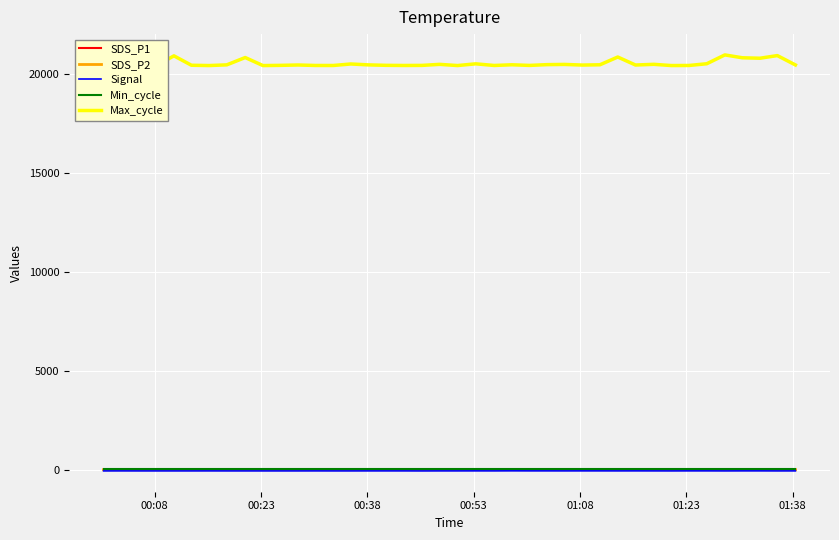

True or false: Max_cycle and SDS_P1 intersect in this chart.

False